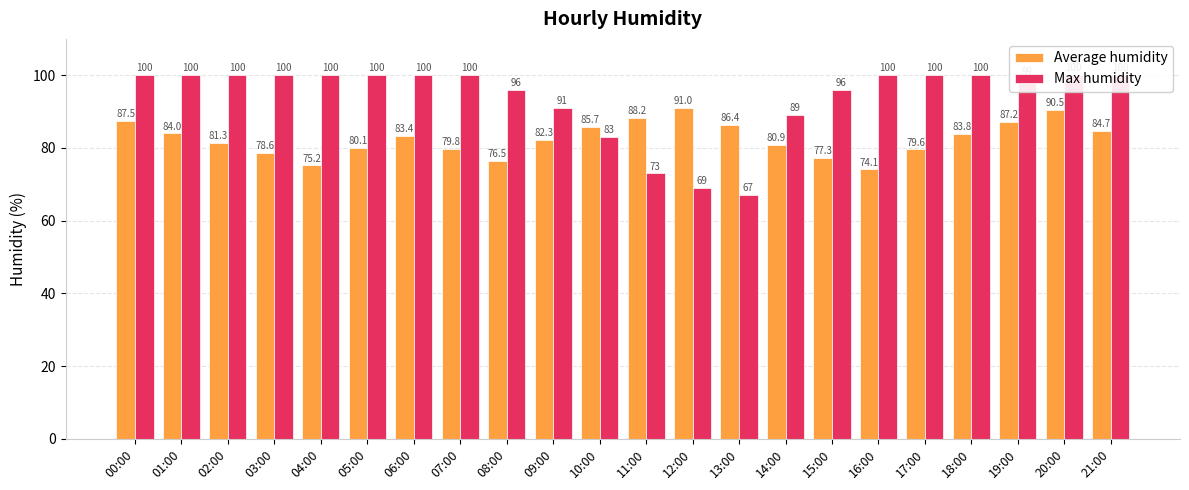

What are all the series names shown in the legend?

Average humidity, Max humidity